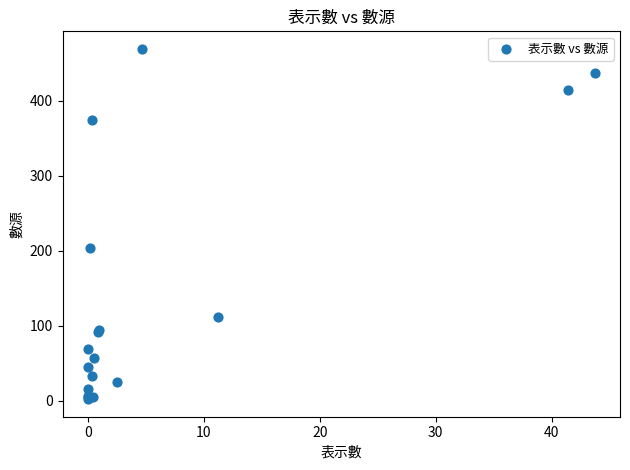

What Y value in the scatter plot is closest to 235?

204